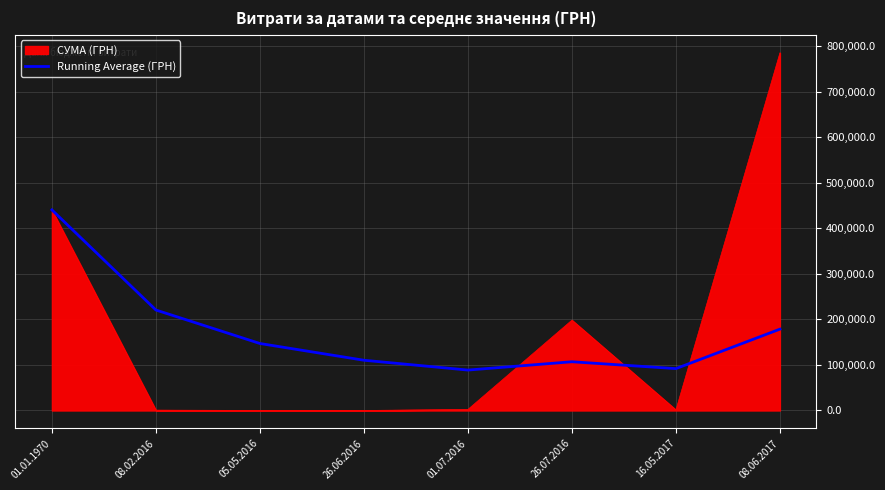

Rank the series at 26.06.2016 from lowest to highest value.

СУМА (ГРН), Running Average (ГРН)